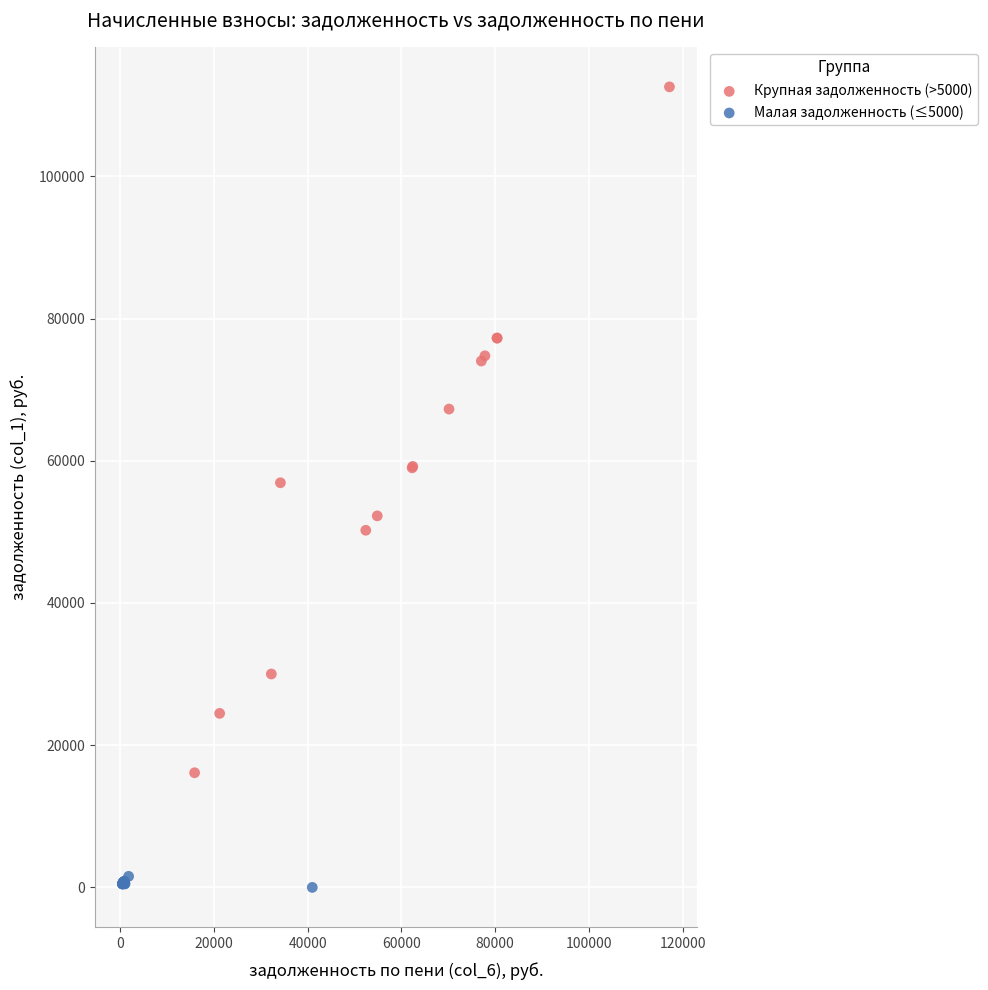

Which series reaches the maximum Y coordinate?

Крупная задолженность (>5000)